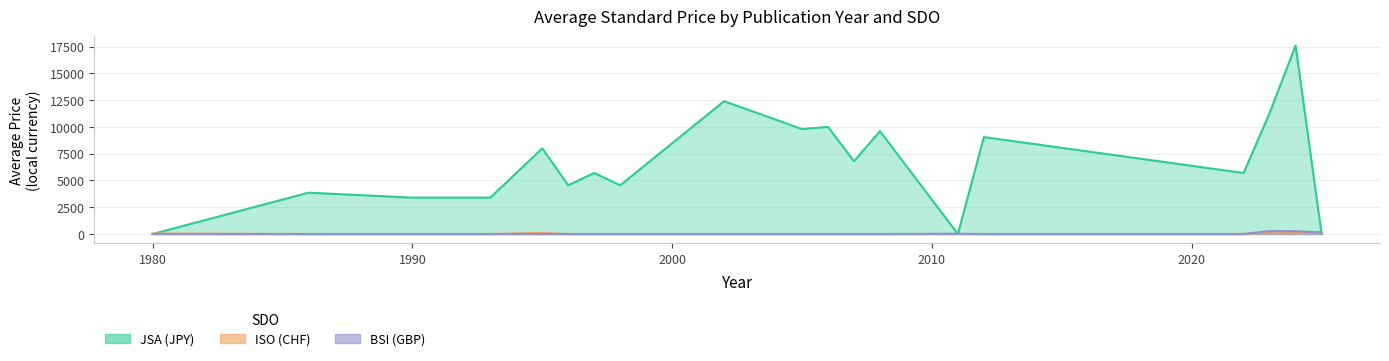

Does the chart have visible grid lines?

Yes